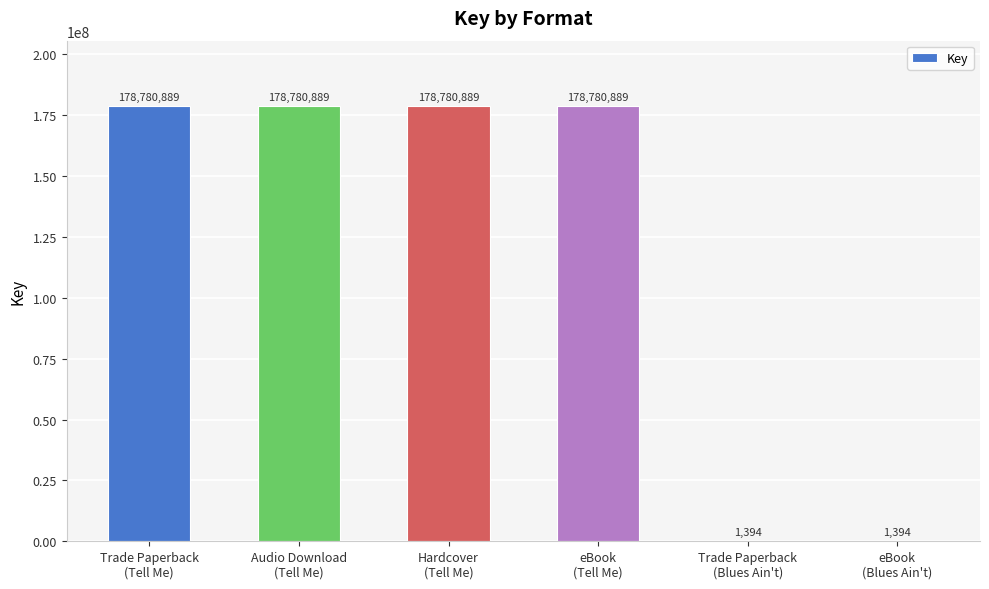

What is the greatest value displayed?

178780889